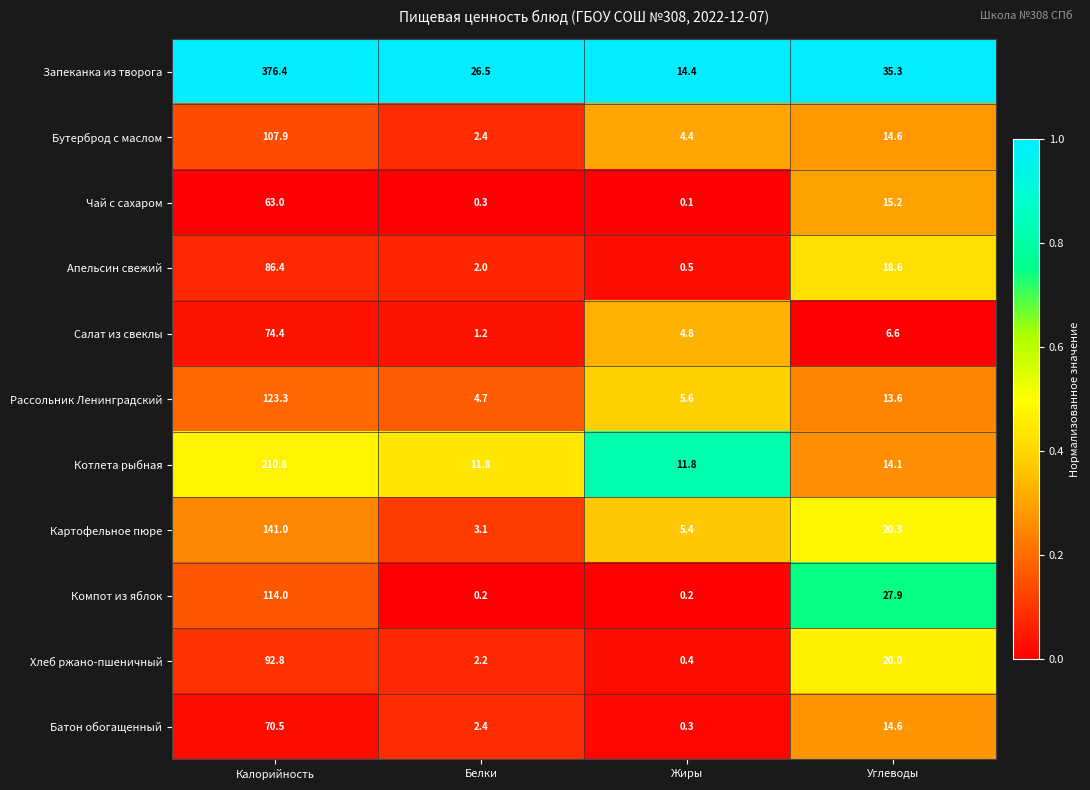

Count the number of data series in this chart.

11